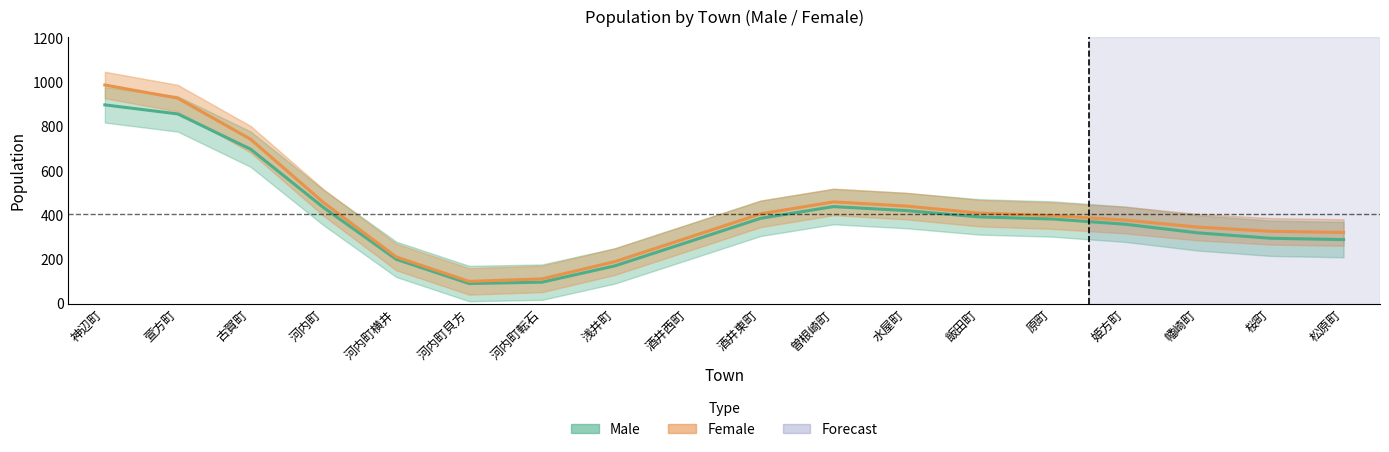

Between 飯田町 and 姫方町, which is larger?

飯田町